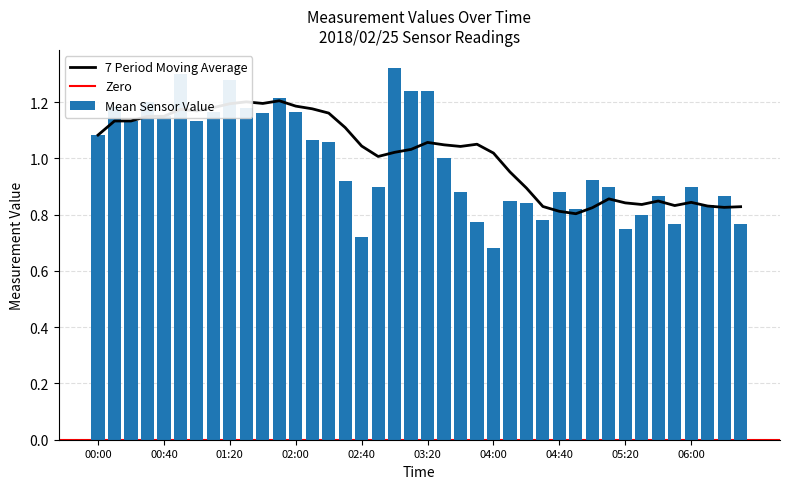

Where is Mean Sensor Value nearest to the value 0?

04:00